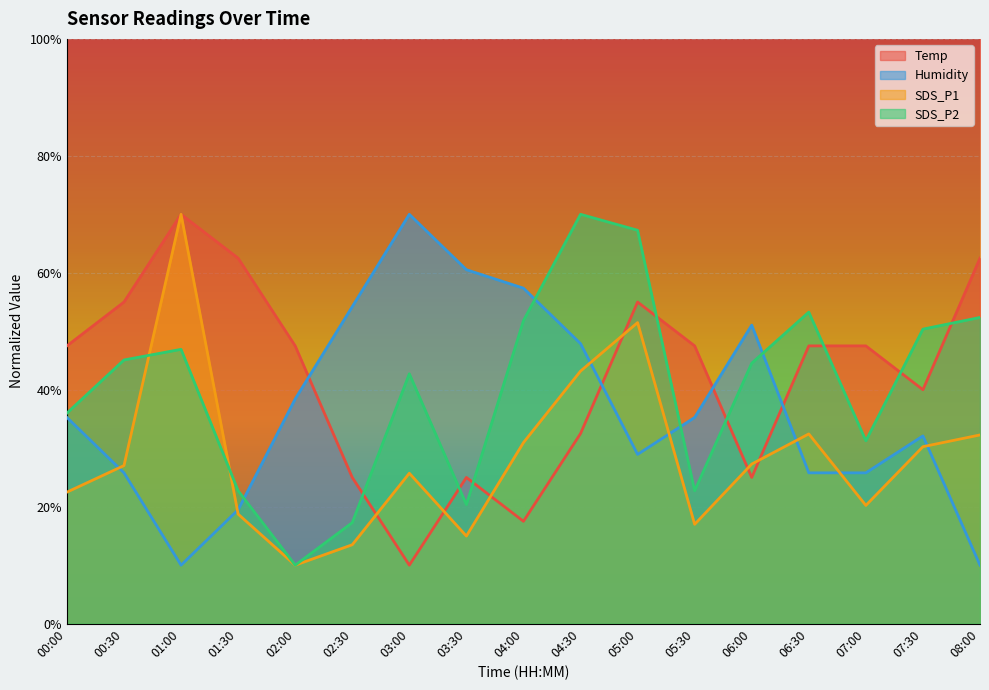

Does the chart display data point markers on the line(s)?

No